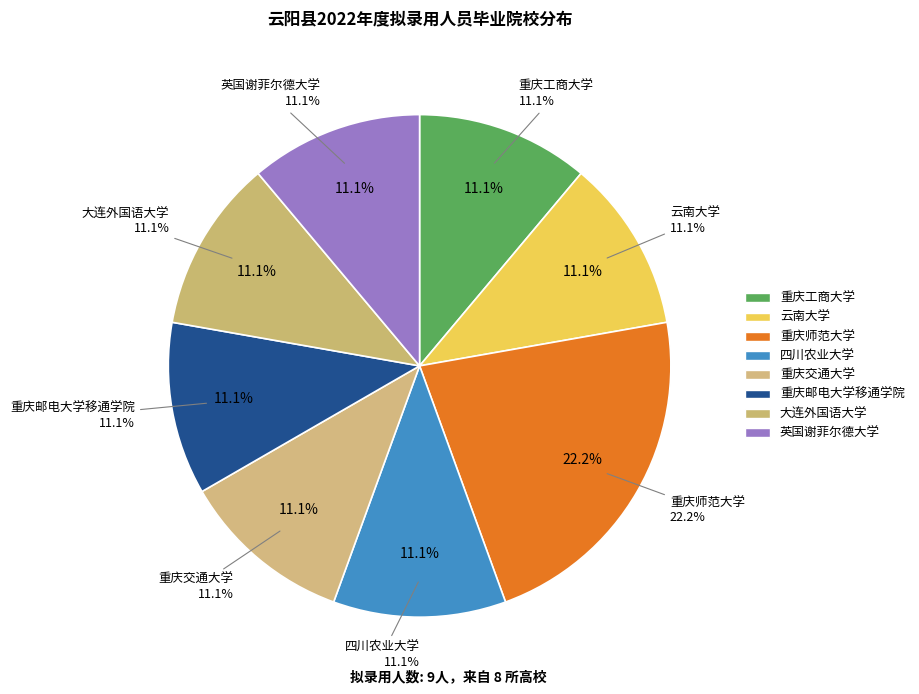

The 重庆工商大学 slice represents 11% of the pie. True or false?

True